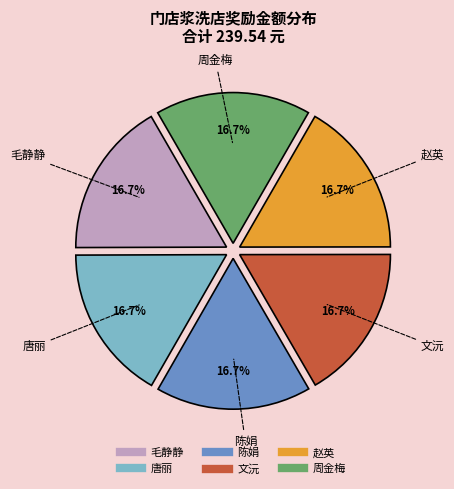

Is there any slice that represents more than half of the pie?

No